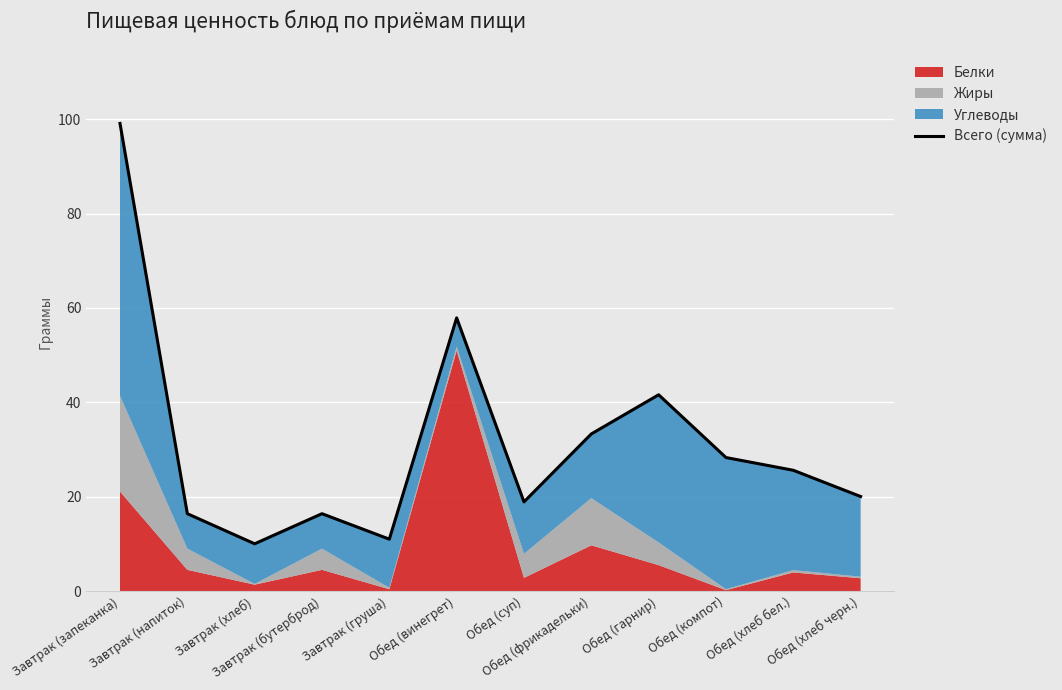

List the labels in order of value, smallest first.

Завтрак (хлеб), Завтрак (груша), Завтрак (напиток), Завтрак (бутерброд), Обед (суп), Обед (хлеб черн.), Обед (хлеб бел.), Обед (компот), Обед (фрикадельки), Обед (гарнир), Обед (винегрет), Завтрак (запеканка)